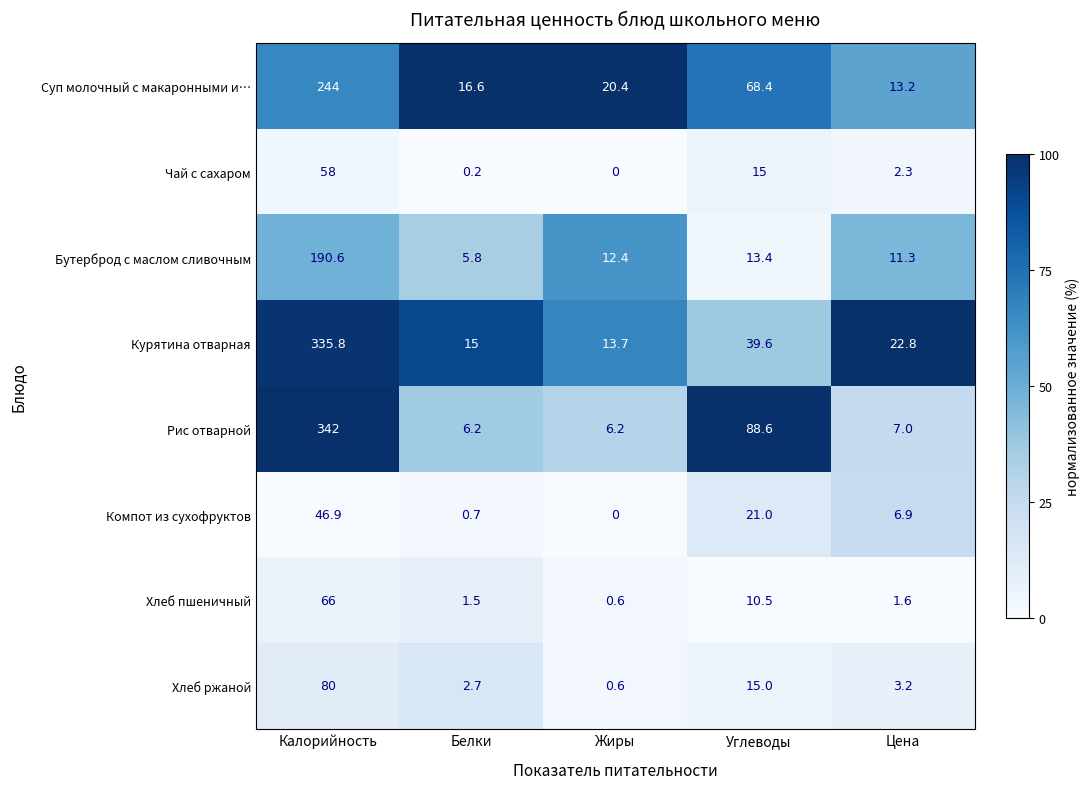

What is the greatest value displayed?

342.0